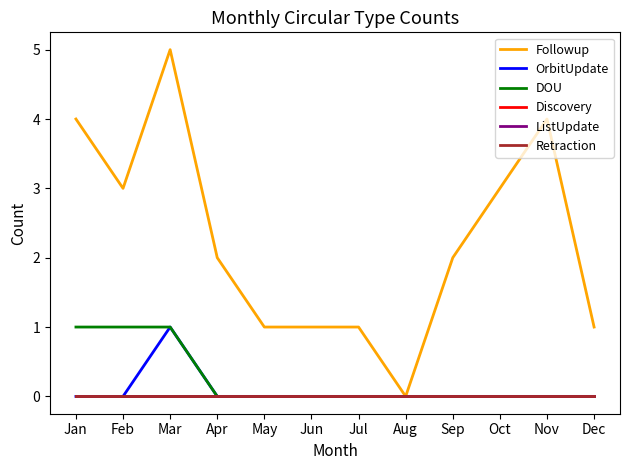

At which category does the chart reach its minimum across all series?

Aug